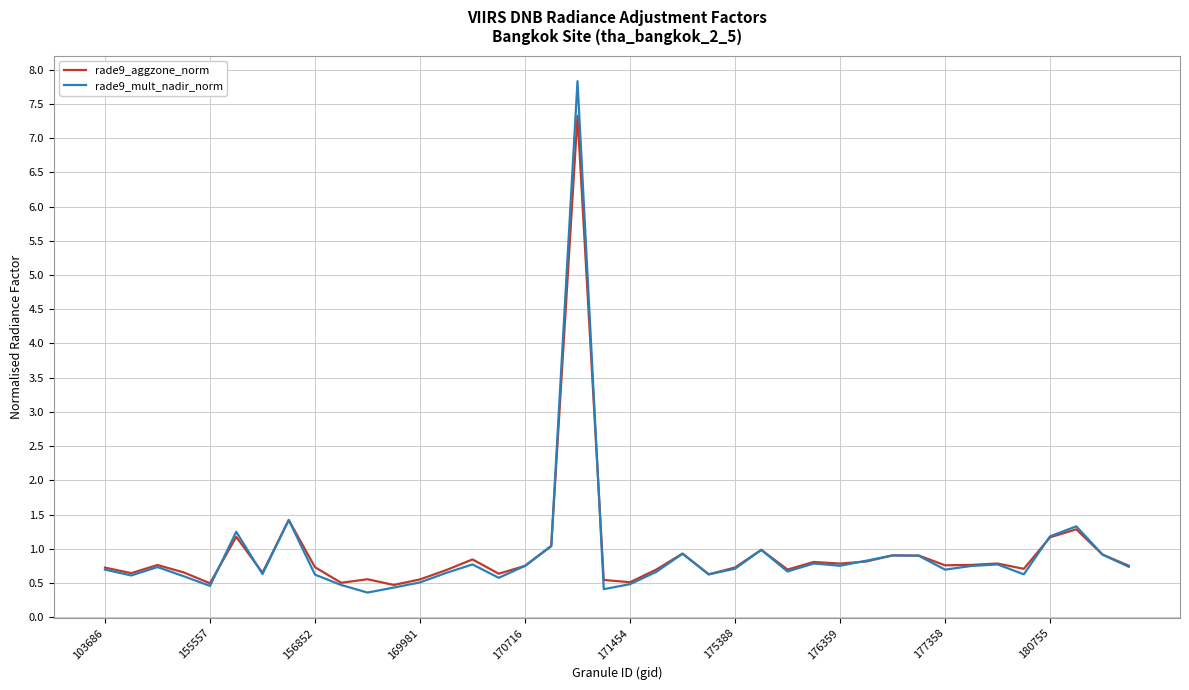

What is the maximum value shown in the chart?

7.8